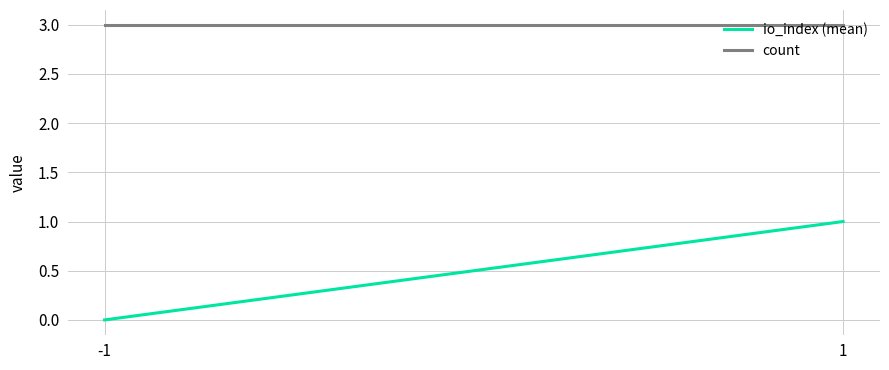

How many values in the io_index (mean) series are below 1?

1